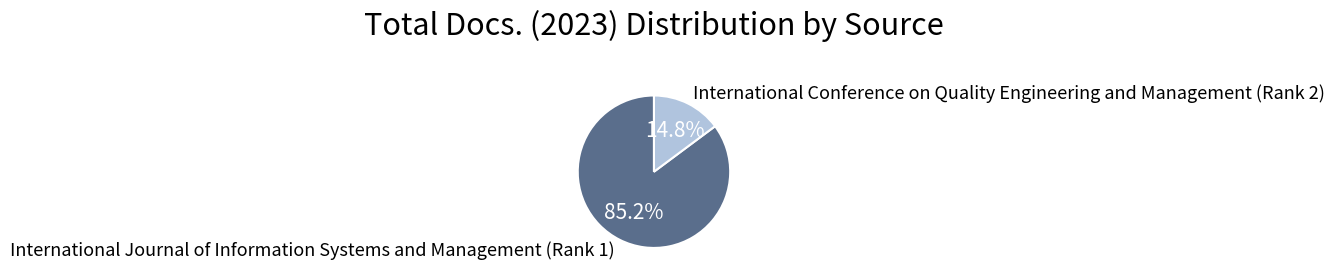

How many segments does this pie chart have?

2